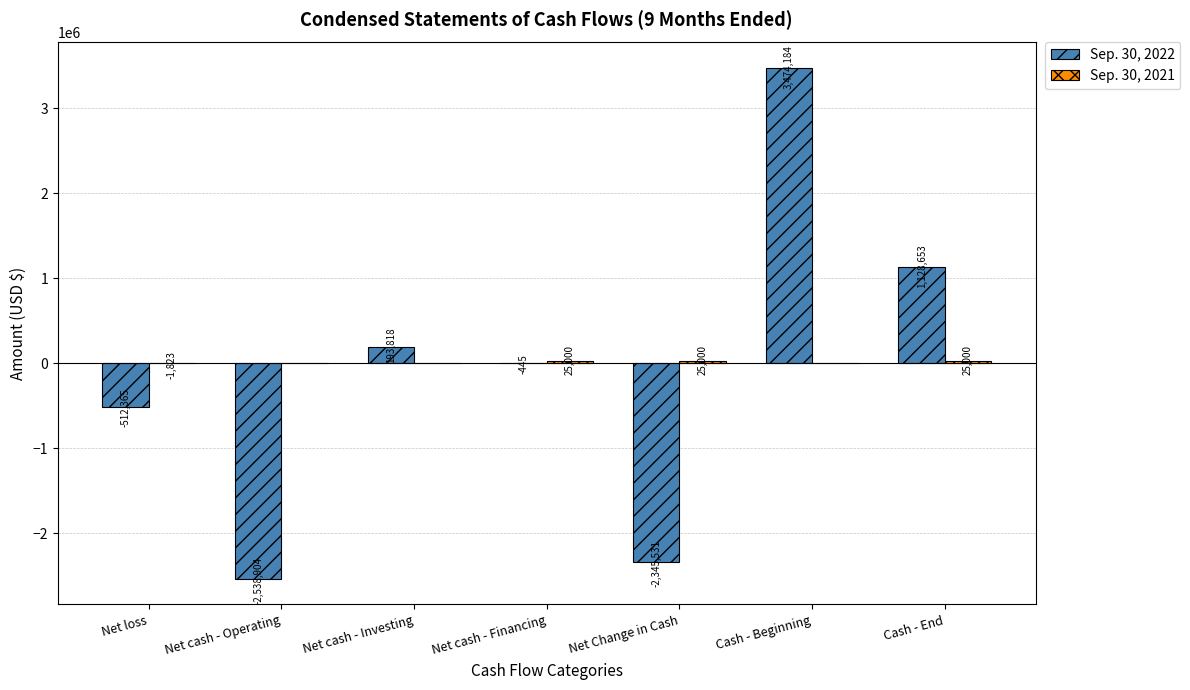

Where is Sep. 30, 2022 nearest to the value 467640?

Net cash - Investing